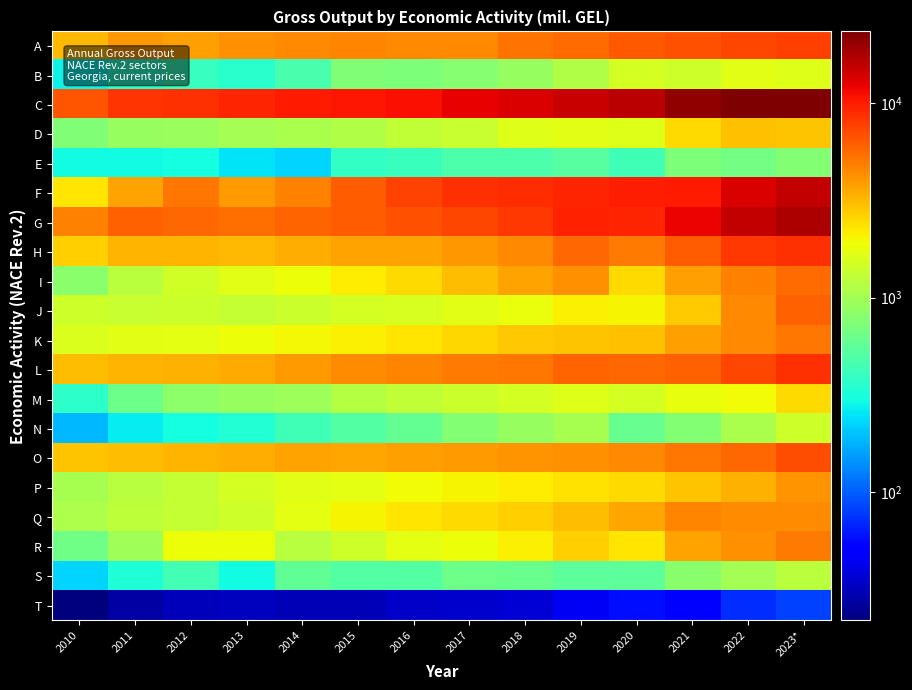

How many series are shown in this chart?

20